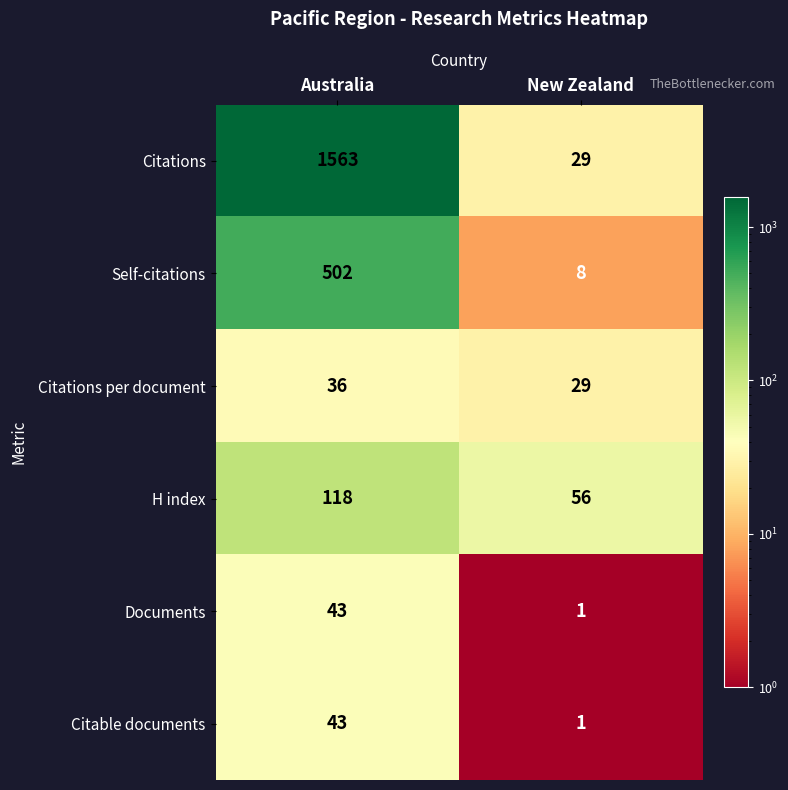

Is it true that Citations per document equals 36 at Australia?

True